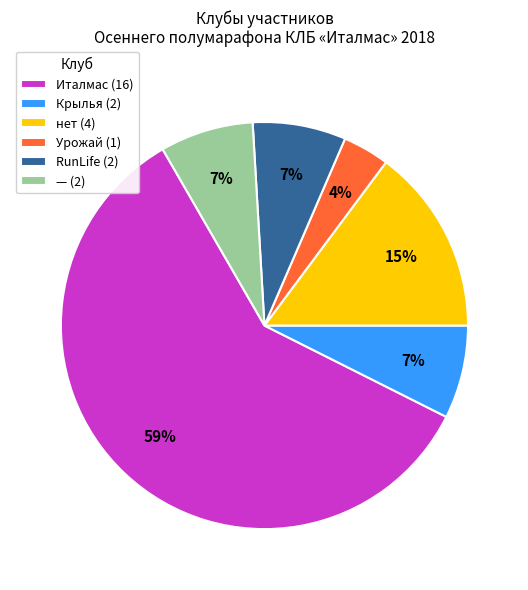

To the nearest percent, what is the average slice percentage?

17%